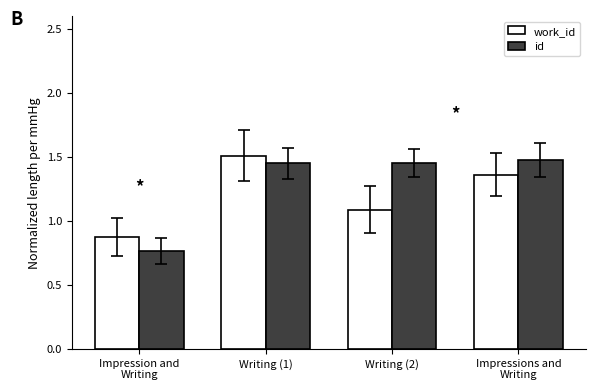

At which label is id closest to 1?

Impression and
Writing